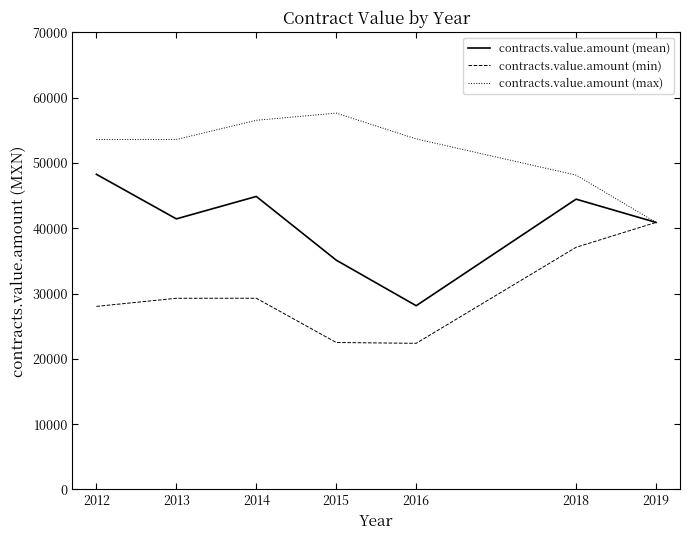

What is the sum of all contracts.value.amount (max) values?

364054.9